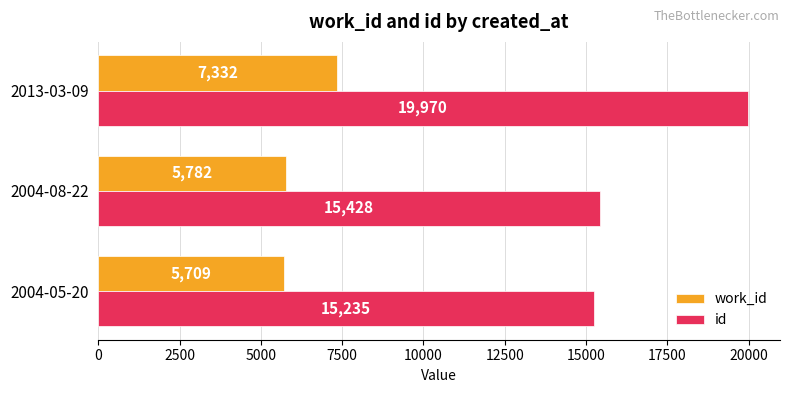

What is the highest value of the id series?

19970